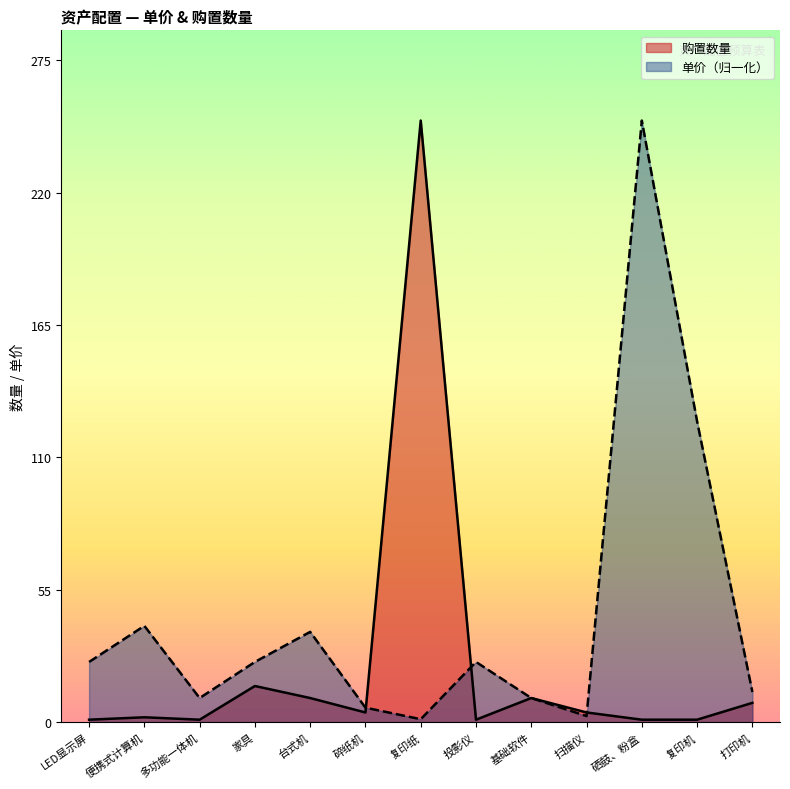

What is the label of the 1st point from the right?

打印机